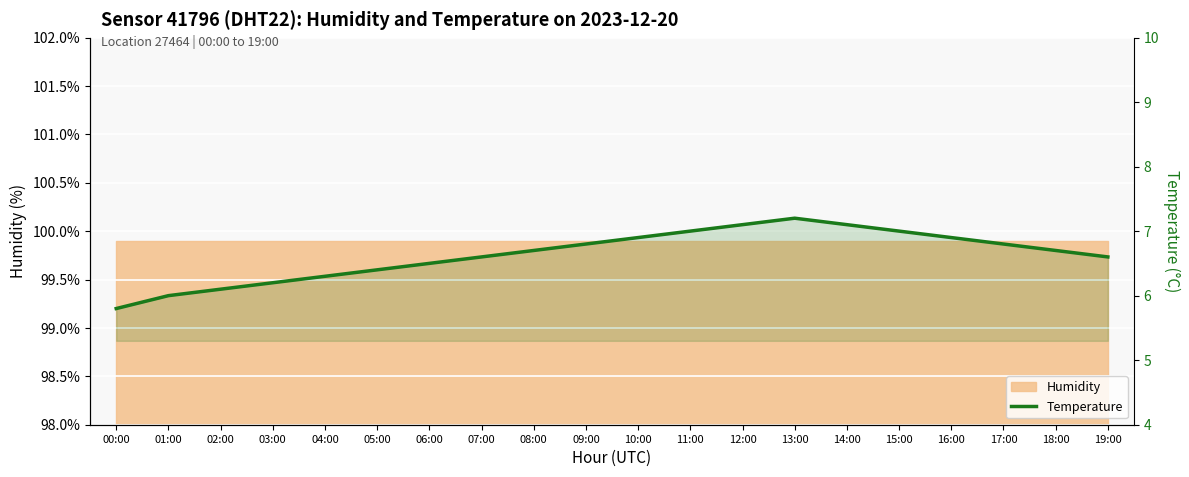

What is the label of the 13th point from the left?

12:00